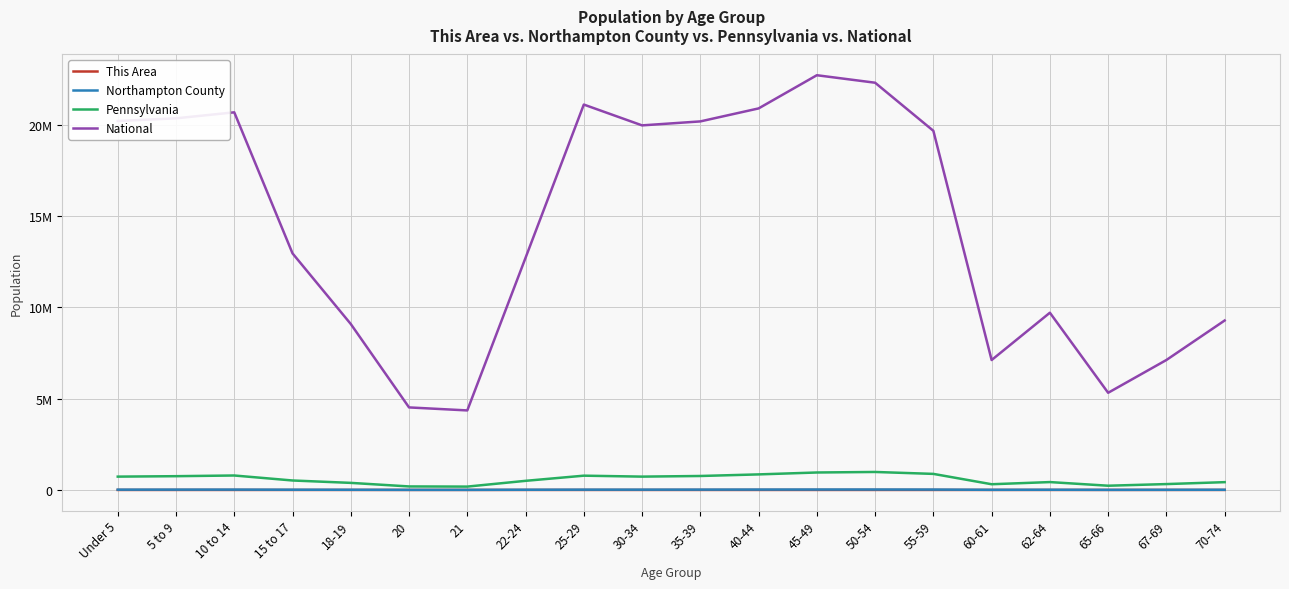

What are all the series names shown in the legend?

This Area, Northampton County, Pennsylvania, National